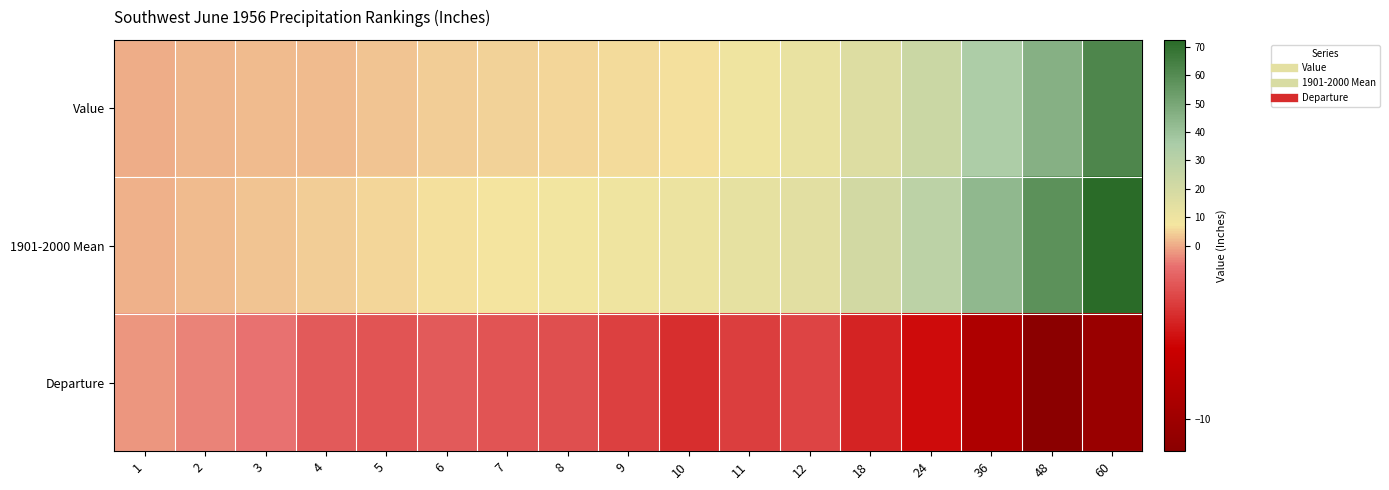

At 12, list the series in order from smallest to largest.

Departure, Value, 1901-2000 Mean